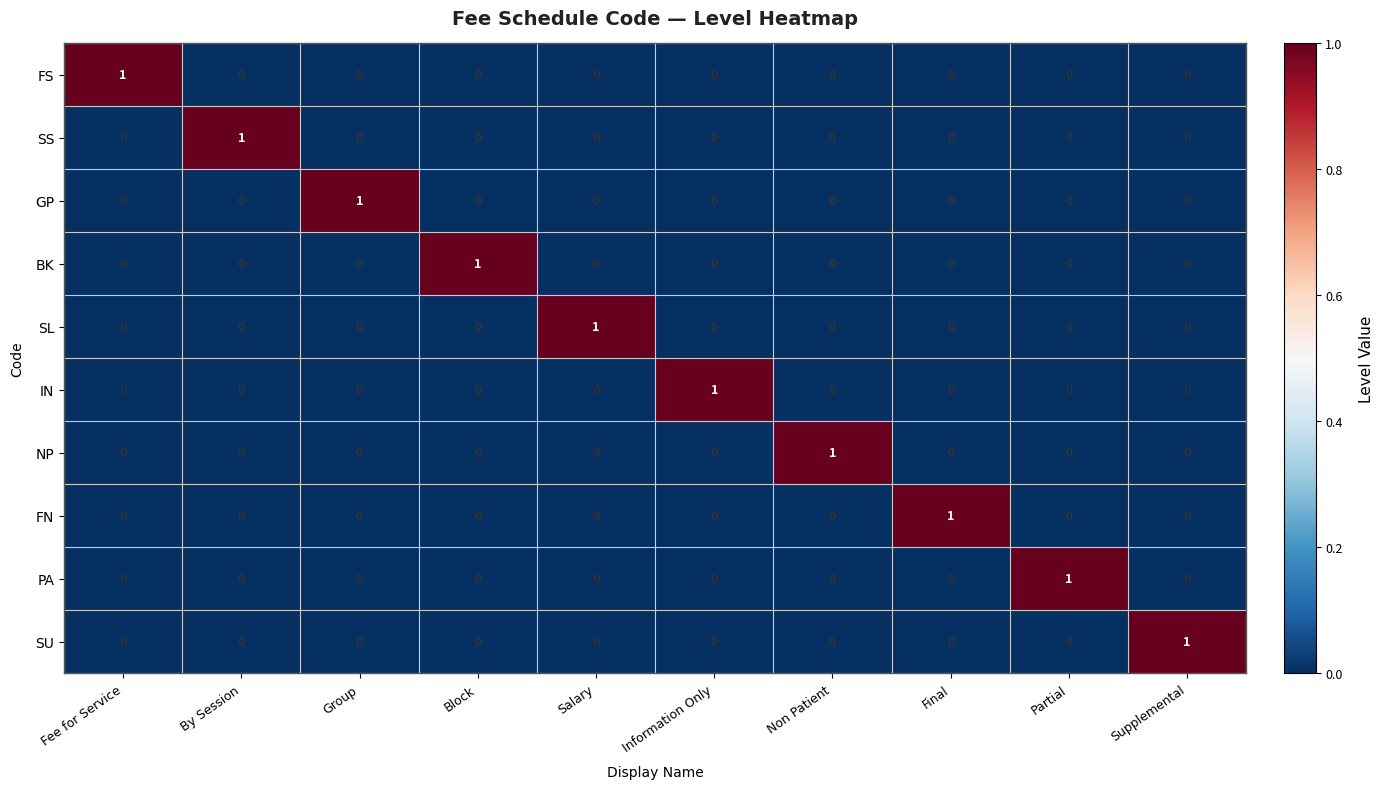

Count the IN values in the range 0 to 1.

10